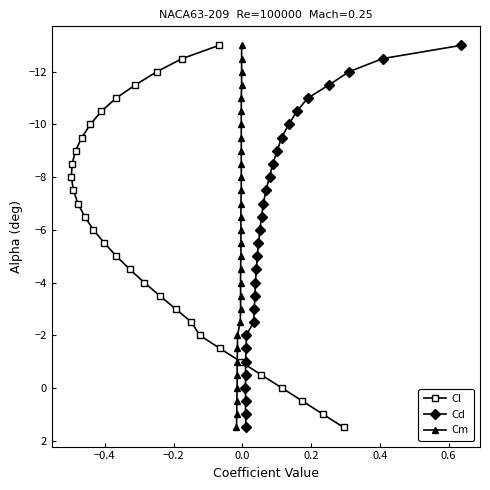

What is the value of the Cl point at the 9th from the left?

-6.0